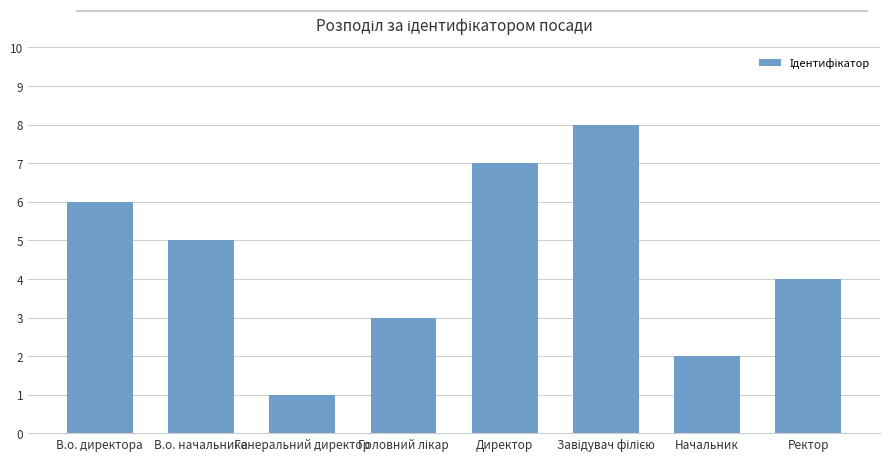

Reading right to left, extract all data points from this chart.

4	2	8	7	3	1	5	6